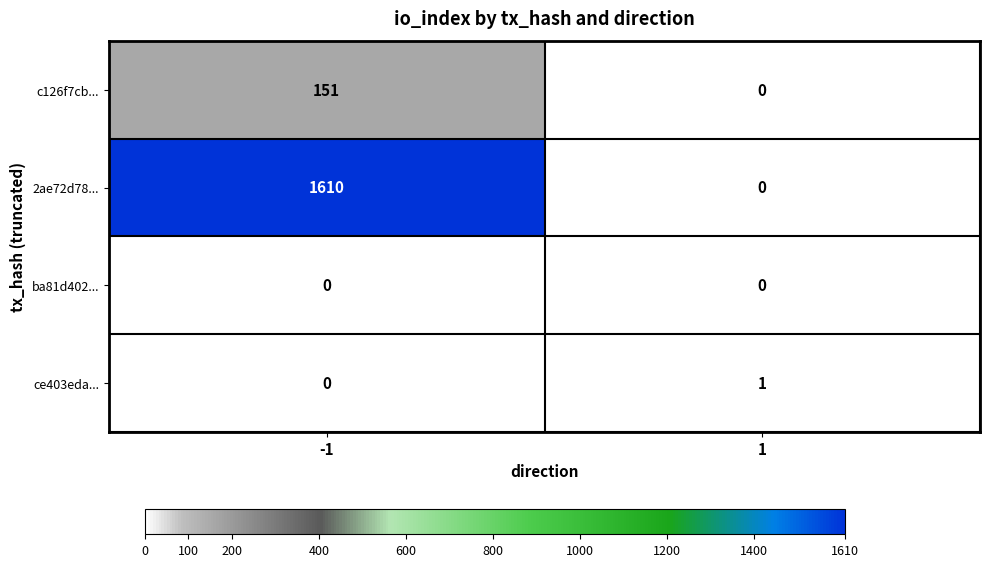

At which category is the sum across all series the highest?

-1